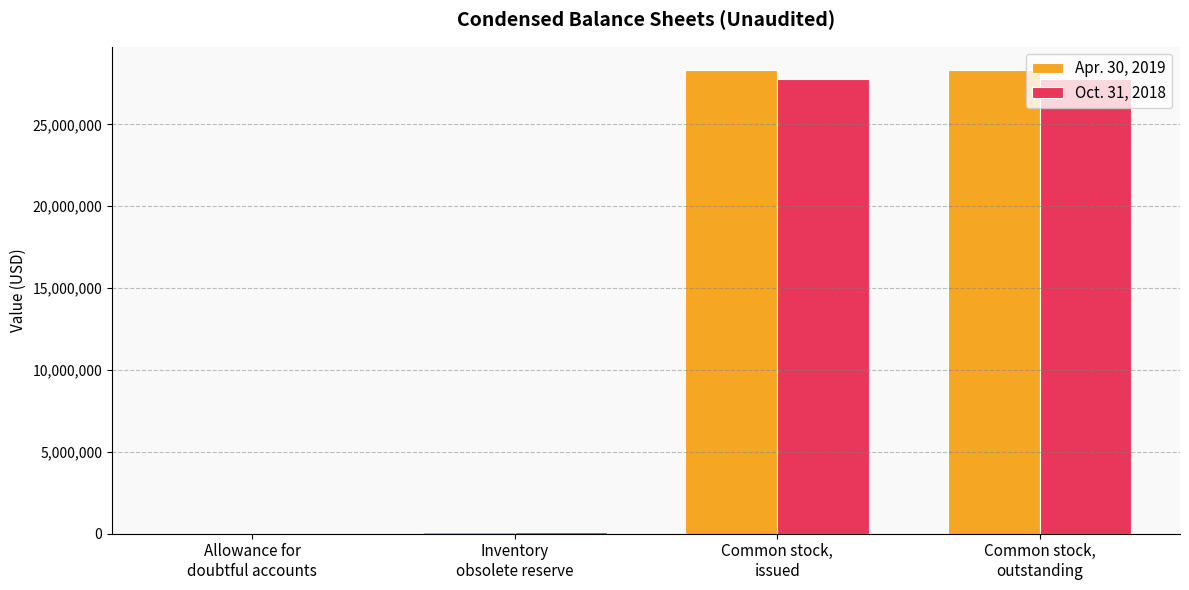

What is the maximum value shown in the chart?

28334560